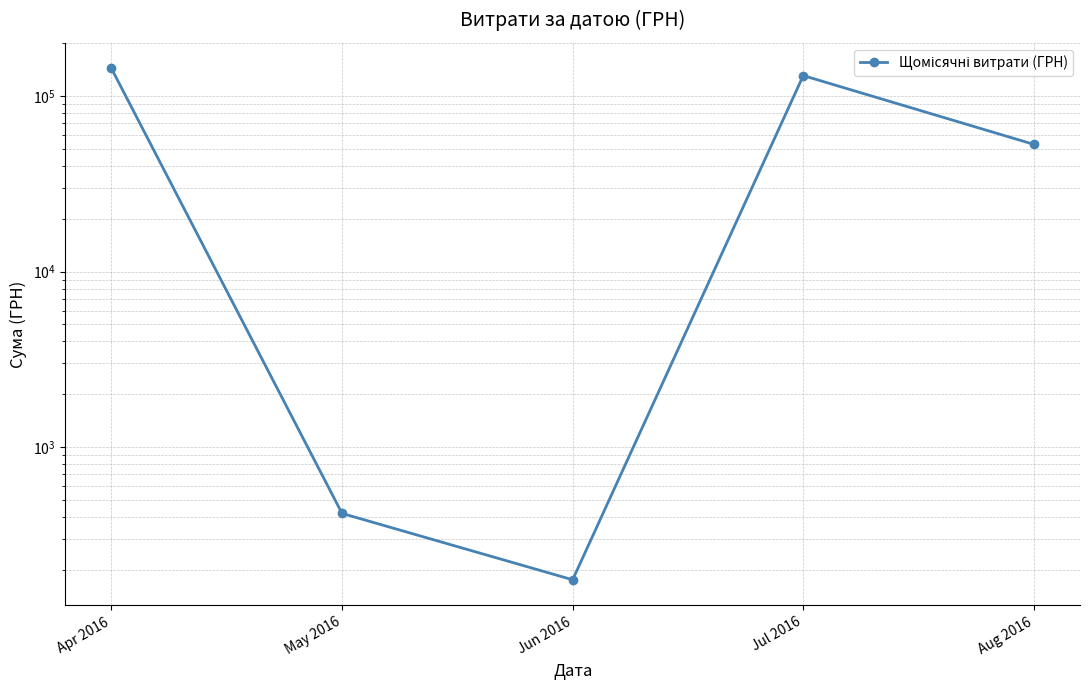

List the labels in order of value, largest first.

Apr 2016, Jul 2016, Aug 2016, May 2016, Jun 2016